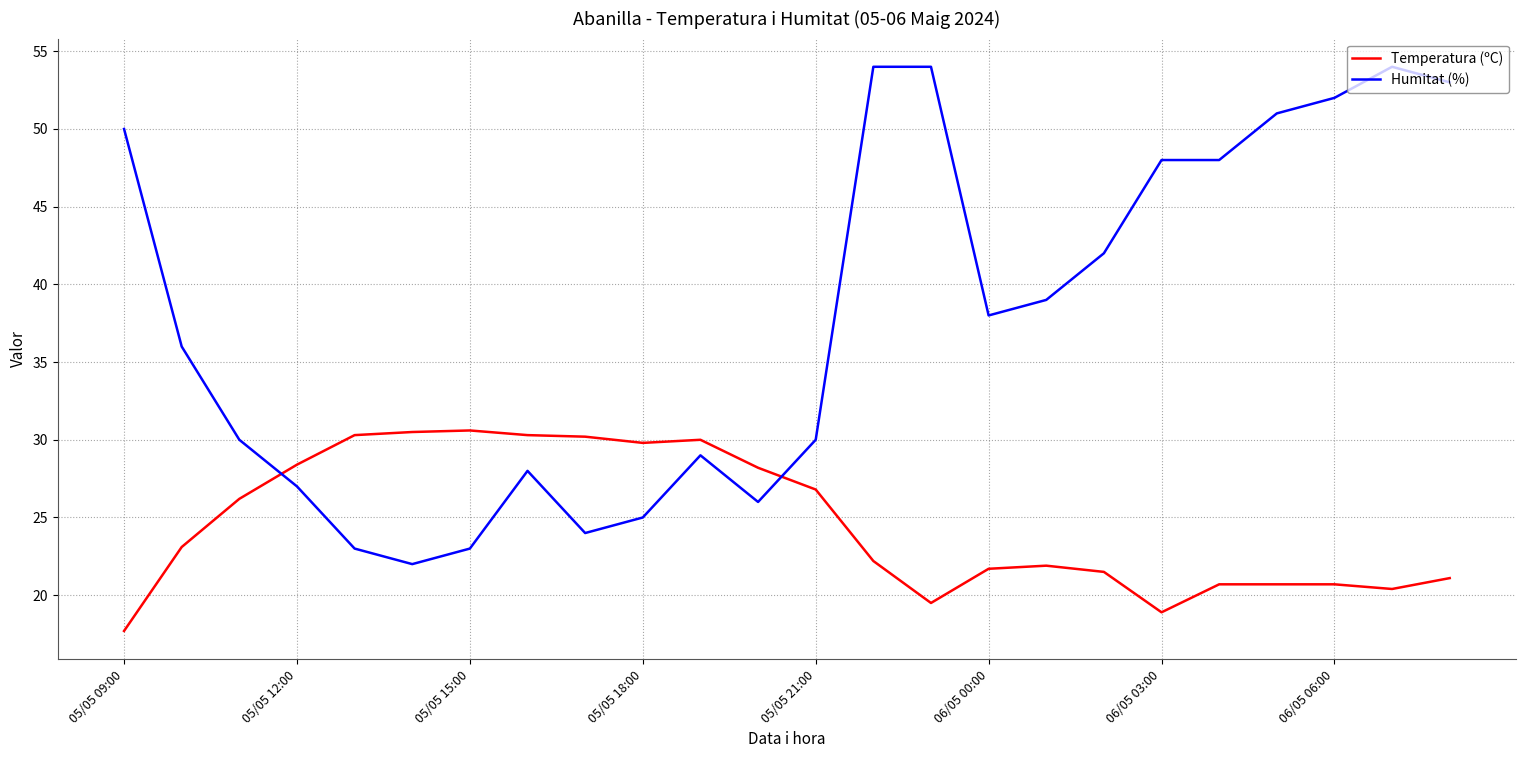

True or false: Humitat (%) and Temperatura (ºC) cross at least once.

True